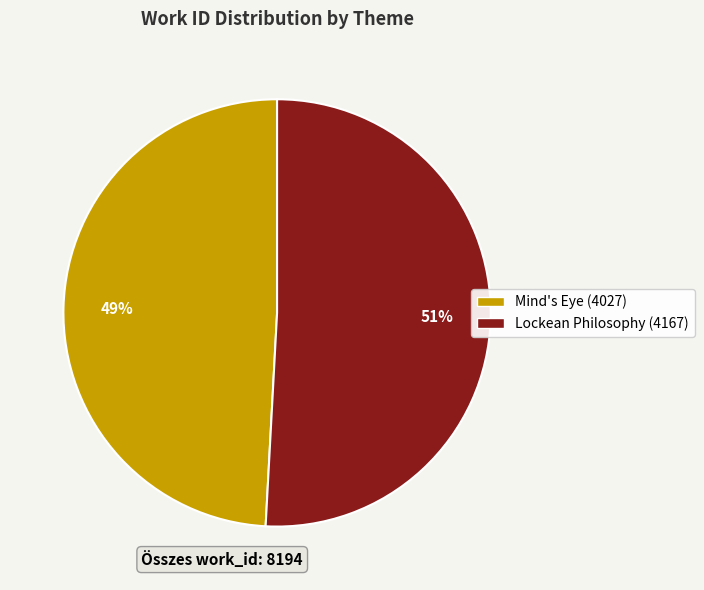

Between Lockean Philosophy (4167) and Mind's Eye (4027), which is larger?

Lockean Philosophy (4167)